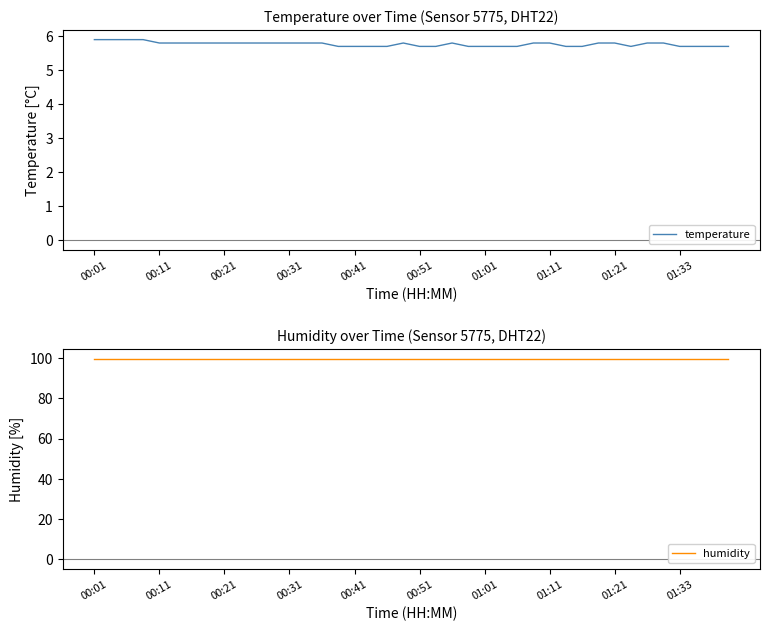

Reading left to right, what are all the values shown in this chart?

temperature: 5.9	5.9	5.9	5.9	5.8	5.8	5.8	5.8	5.8	5.8	5.8	5.8	5.8	5.8	5.8	5.7	5.7	5.7	5.7	5.8	5.7	5.7	5.8	5.7	5.7	5.7	5.7	5.8	5.8	5.7	5.7	5.8	5.8	5.7	5.8	5.8	5.7	5.7	5.7	5.7
humidity: 99.9	99.9	99.9	99.9	99.9	99.9	99.9	99.9	99.9	99.9	99.9	99.9	99.9	99.9	99.9	99.9	99.9	99.9	99.9	99.9	99.9	99.9	99.9	99.9	99.9	99.9	99.9	99.9	99.9	99.9	99.9	99.9	99.9	99.9	99.9	99.9	99.9	99.9	99.9	99.9